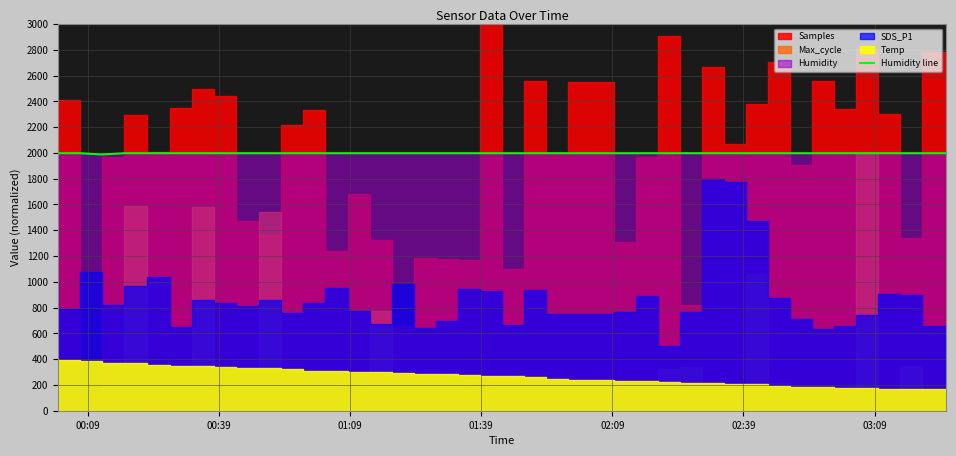

Is it true that the value at 17 is 575.7?

False